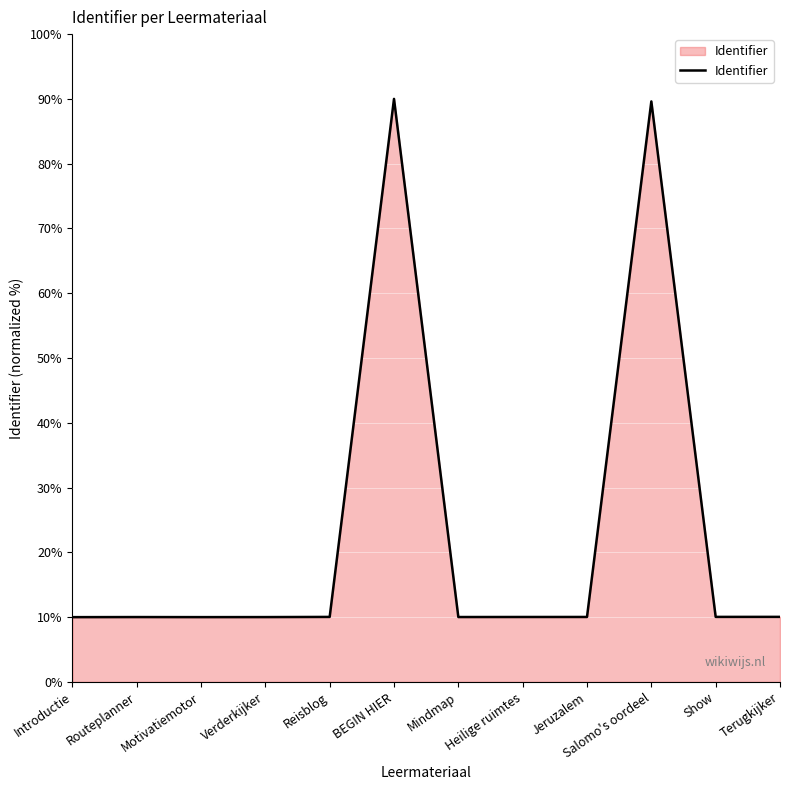

What is the difference between the maximum and minimum values?

80.0